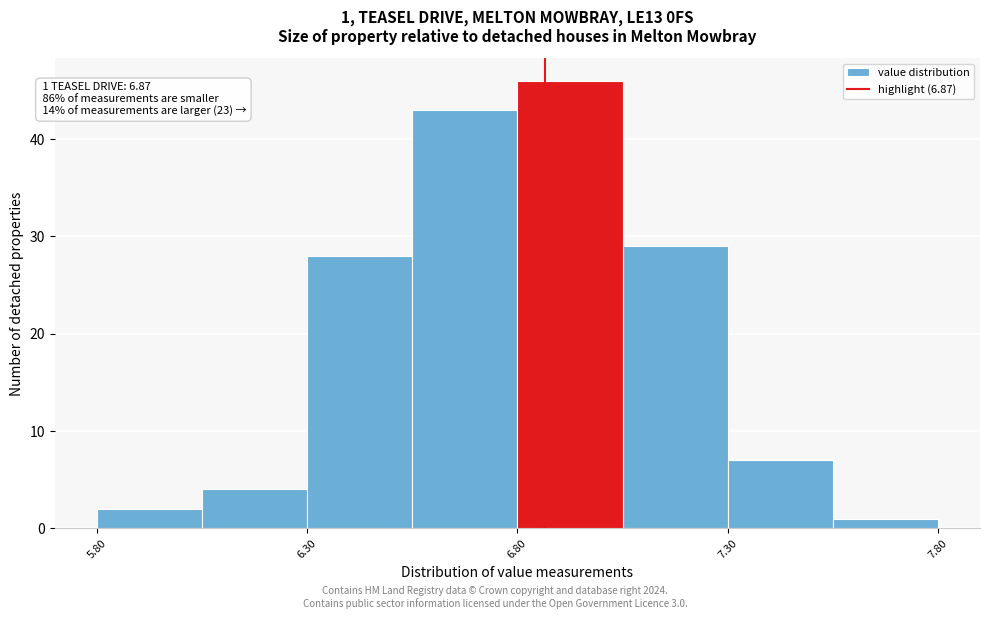

Which range on the x-axis has the tallest bar?

6.805 to 7.055